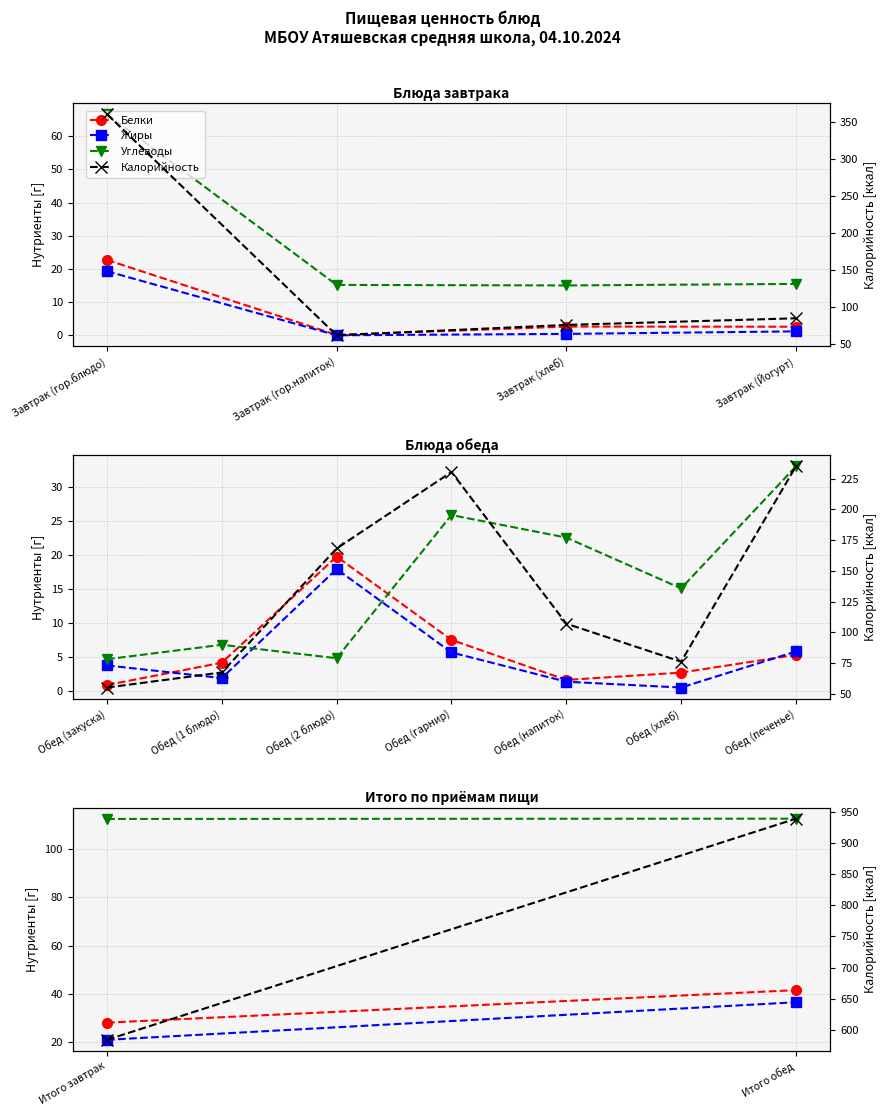

Which series has the largest range (max minus min)?

Калорийность